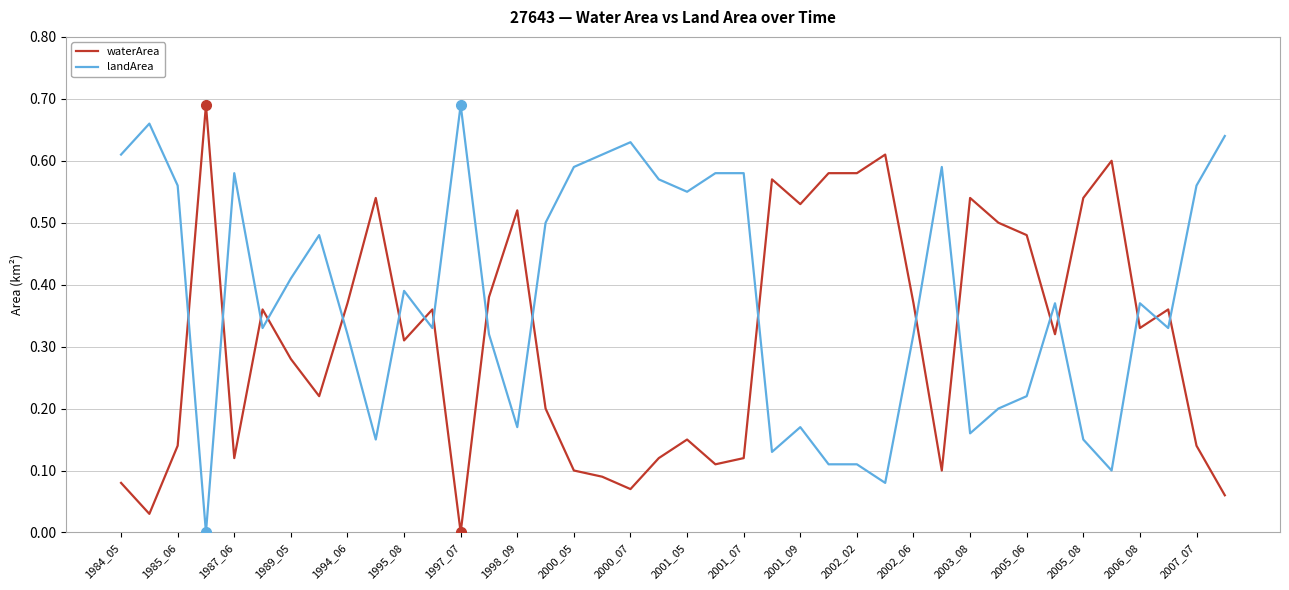

Which series has the largest total across all categories?

landArea